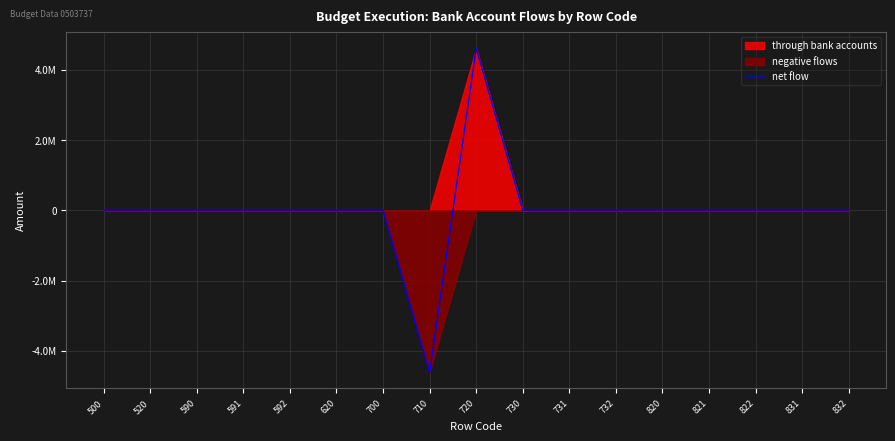

Reading left to right, extract all data points from this chart.

500=0.0	520=0.0	590=0.0	591=0.0	592=0.0	620=0.0	700=0.0	710=-4613979.4	720=4613979.4	730=0.0	731=0.0	732=0.0	820=0.0	821=0.0	822=0.0	831=0.0	832=0.0